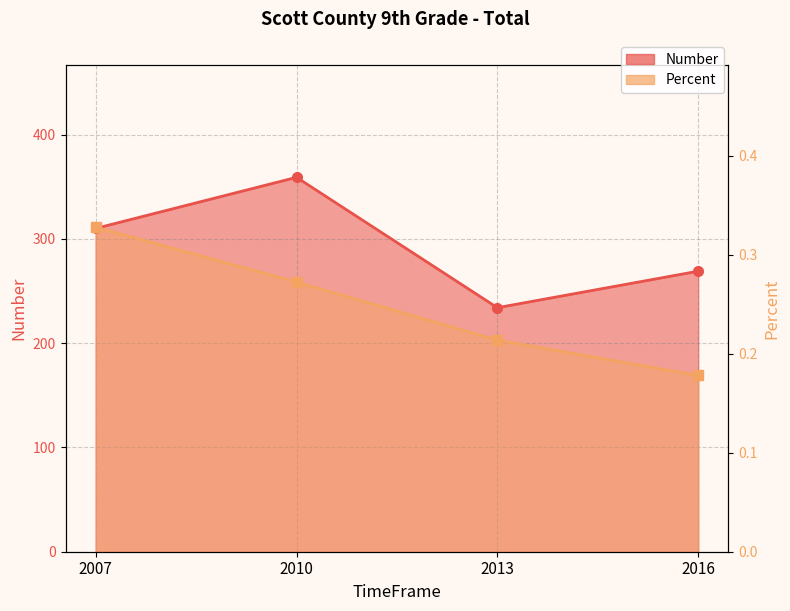

What is the smallest value displayed?

0.2